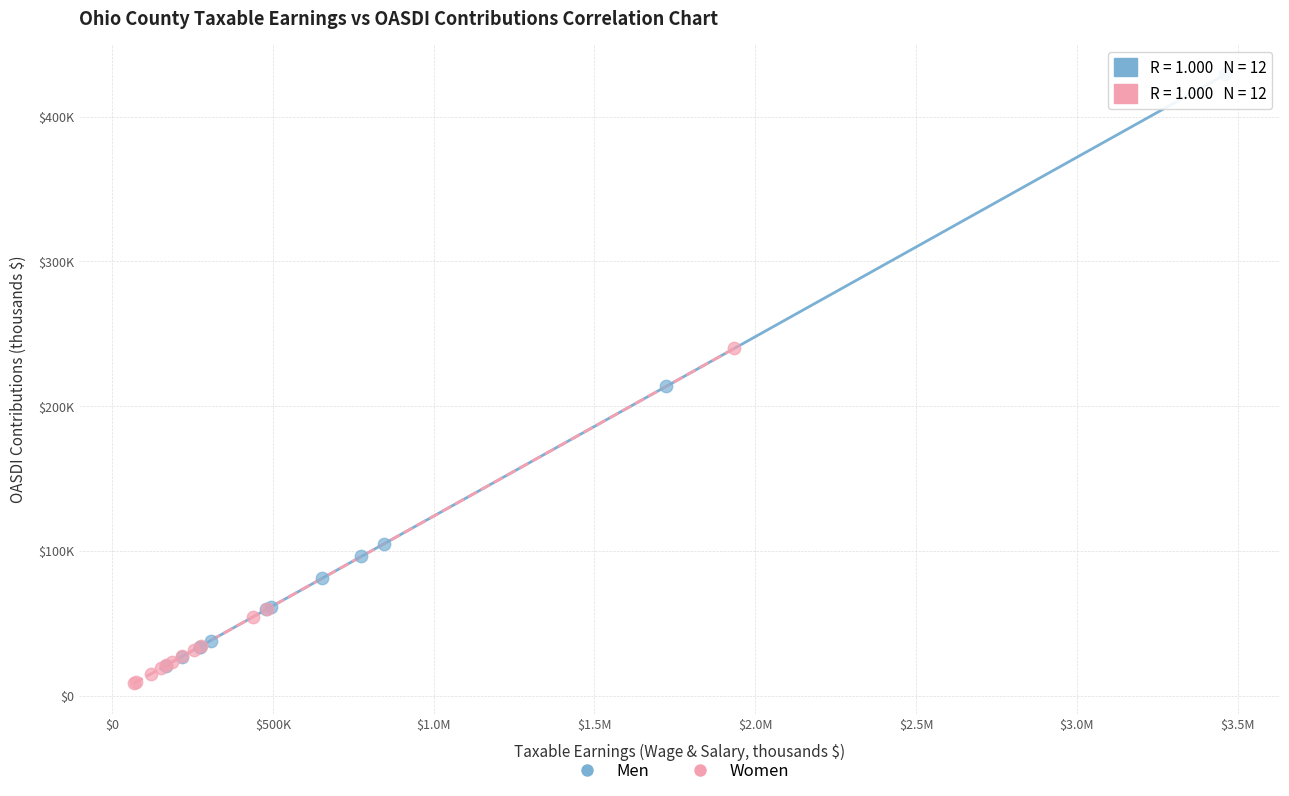

Which series has the widest spread of Y values?

Men